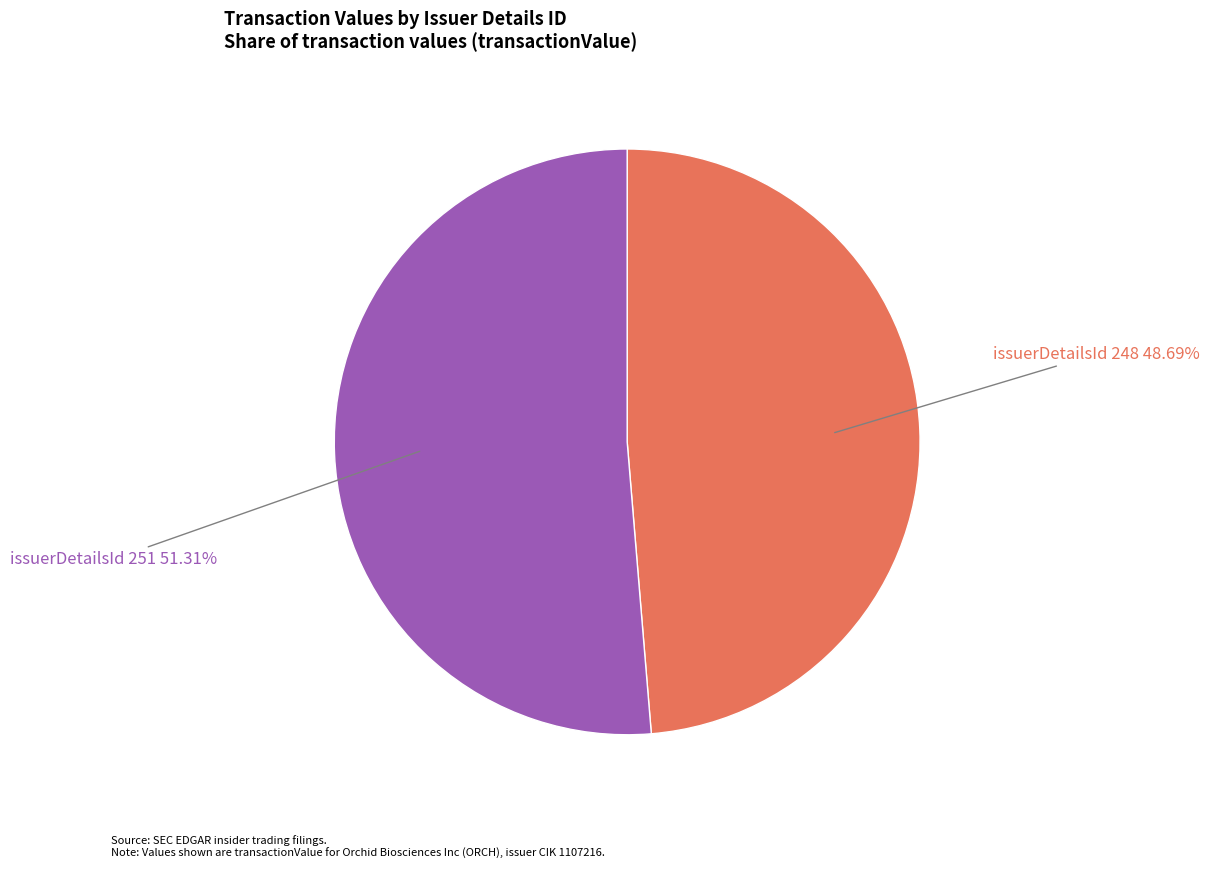

Is there a majority slice in this chart?

Yes